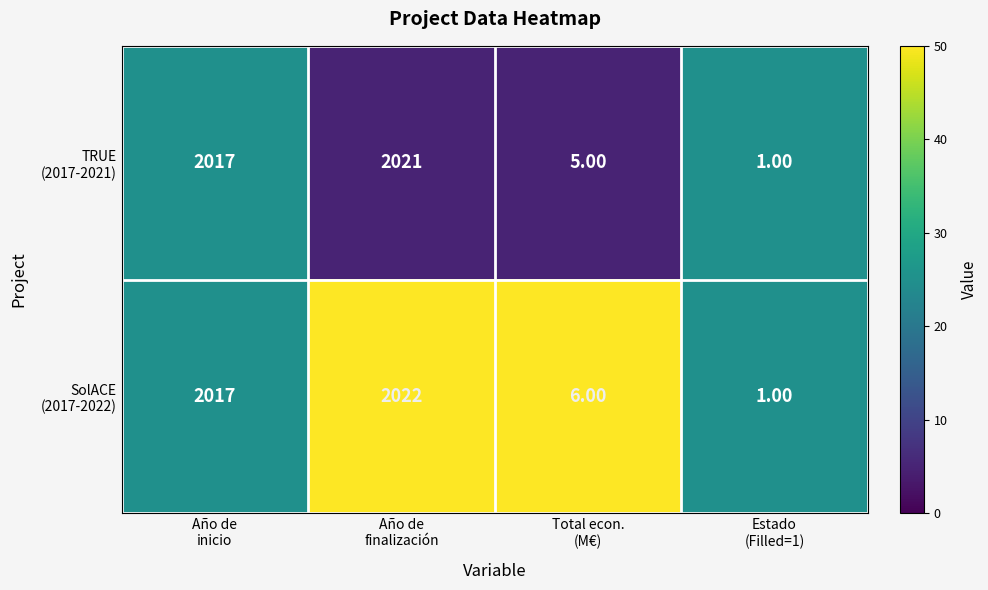

How many categories are shown in the chart?

4